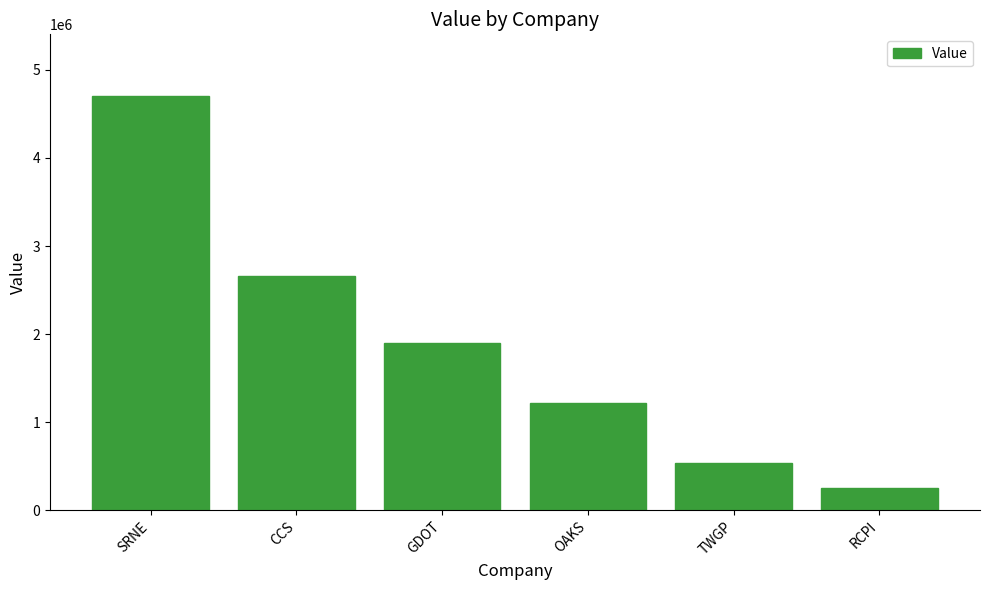

Rank the categories by value from highest to lowest.

SRNE, CCS, GDOT, OAKS, TWGP, RCPI